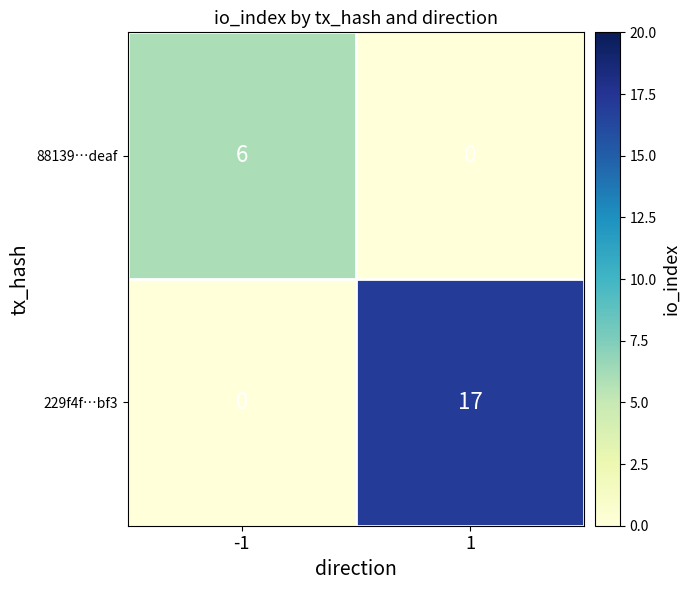

The value of 88139…deaf at 1 is 0. True or false?

True